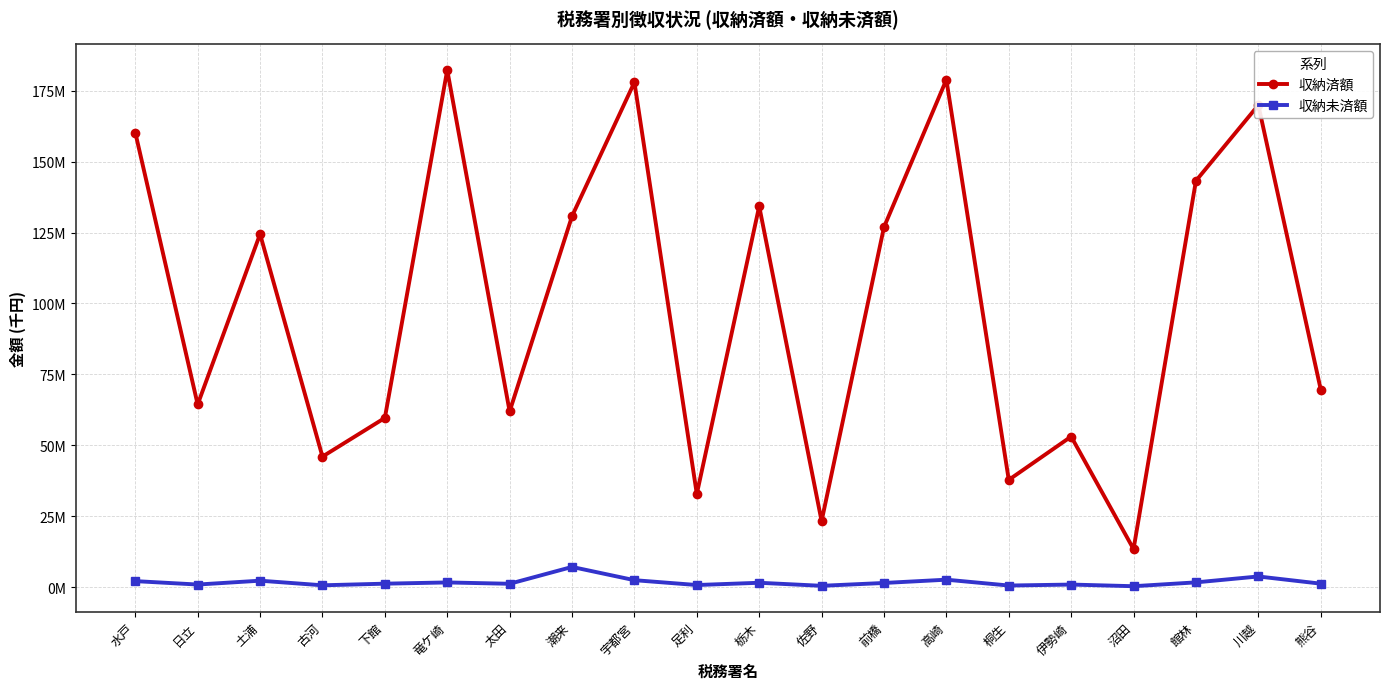

How many interior local valleys does the 収納未済額 series have?

7